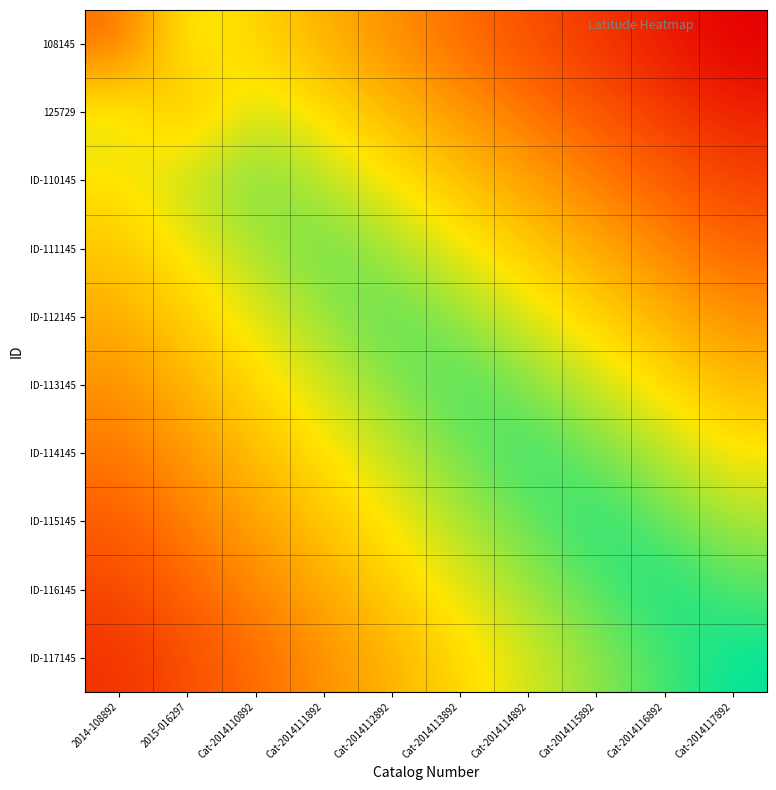

What is the spread (max minus min) of values at Cat-2014114892?

0.1